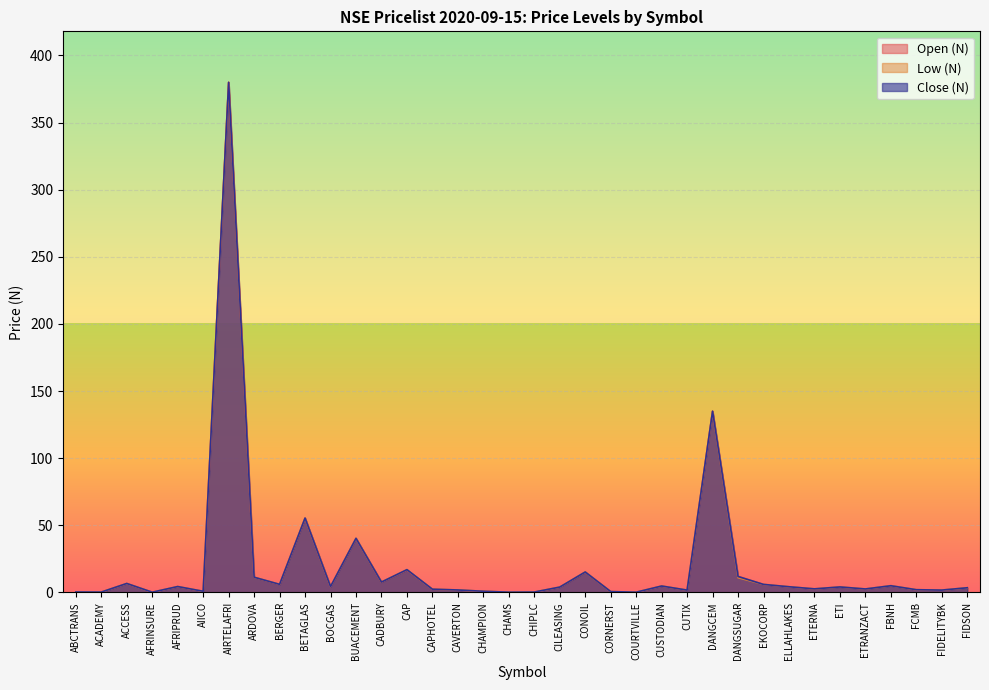

How many interior local valleys does the Close (N) series have?

12